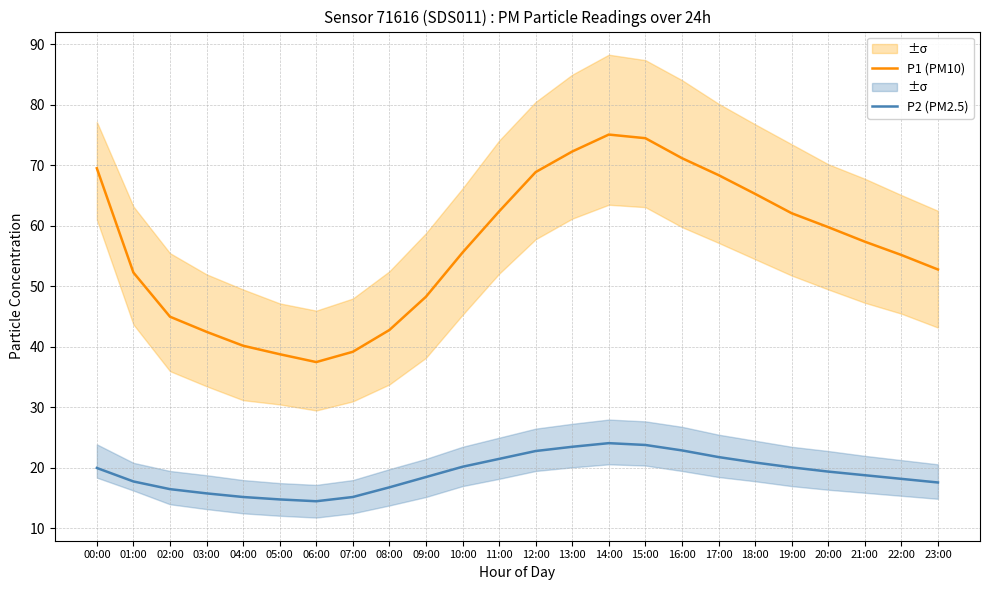

True or false: P2 (PM2.5) and P1 (PM10) cross at least once.

False